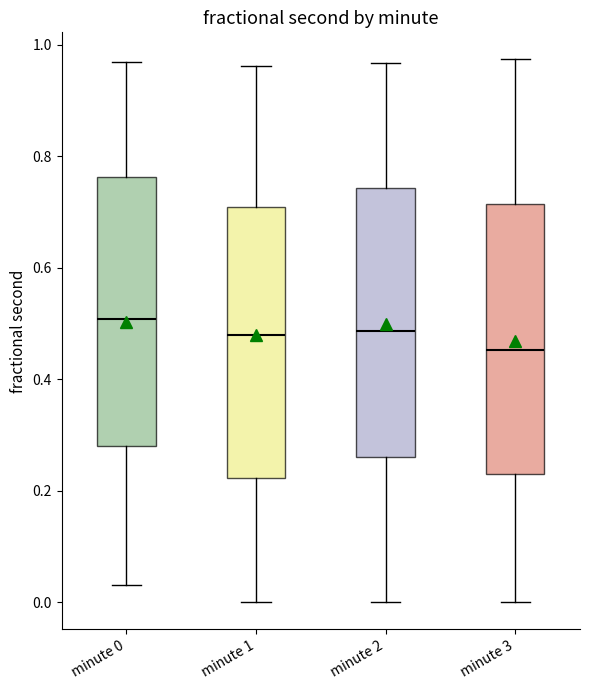

Which box's median line is the highest?

minute 0